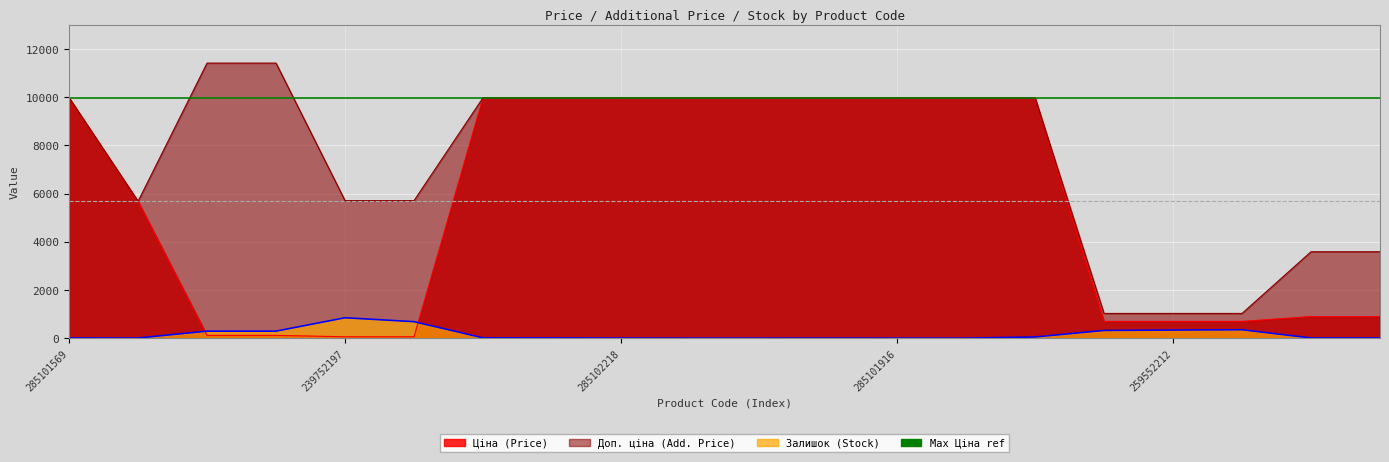

What is the sum of all Доп. ціна values?

149894.8